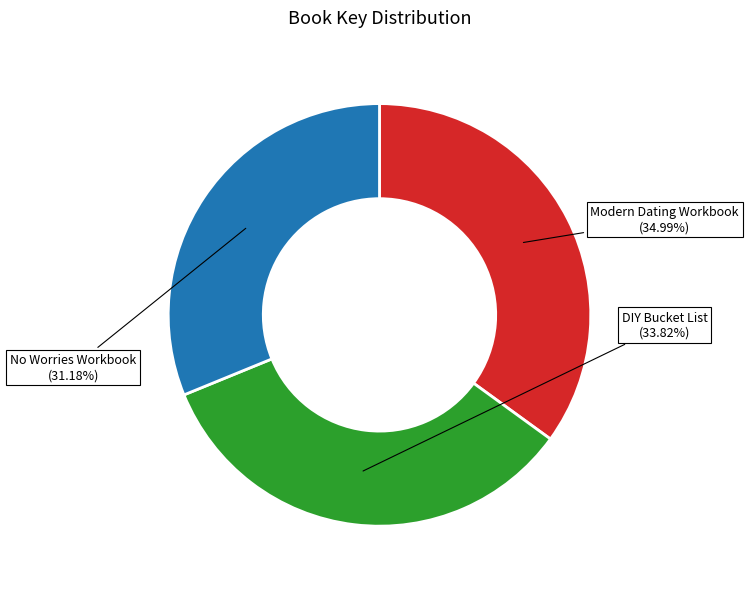

Is it true that No Worries Workbook is 18% of the pie?

False